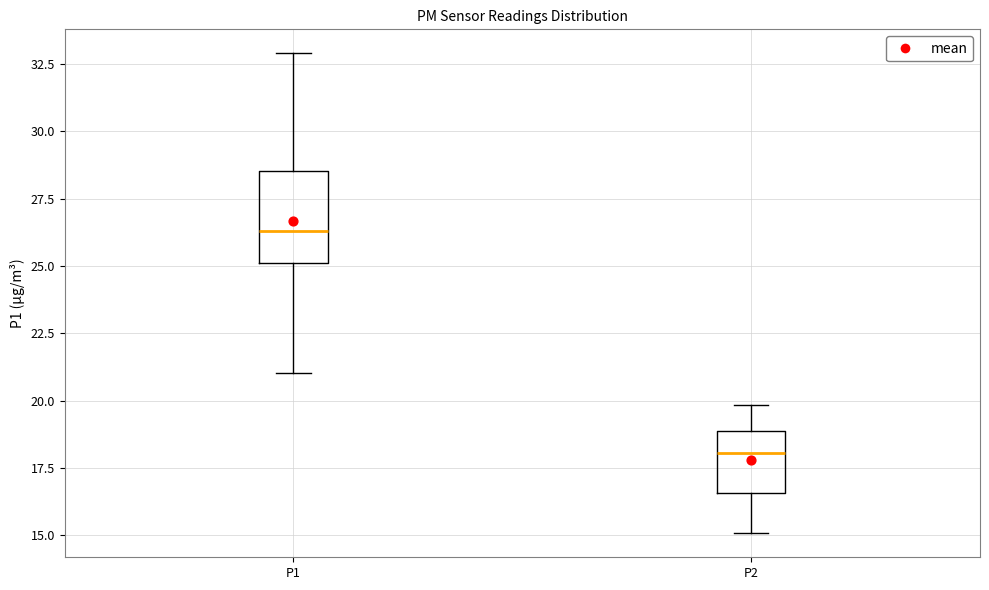

Reading left to right, transcribe this box plot: for each box, give where its median line is, the range the box spans, and where its two whiskers end, as read against the y-axis. The values are not printed on the chart, so give them approximately, as read against the axis.

P1: median 26.5, box 25.0 to 28.5, whiskers 21.0 to 33.0
P2: median 18.0, box 16.5 to 19.0, whiskers 15.0 to 20.0